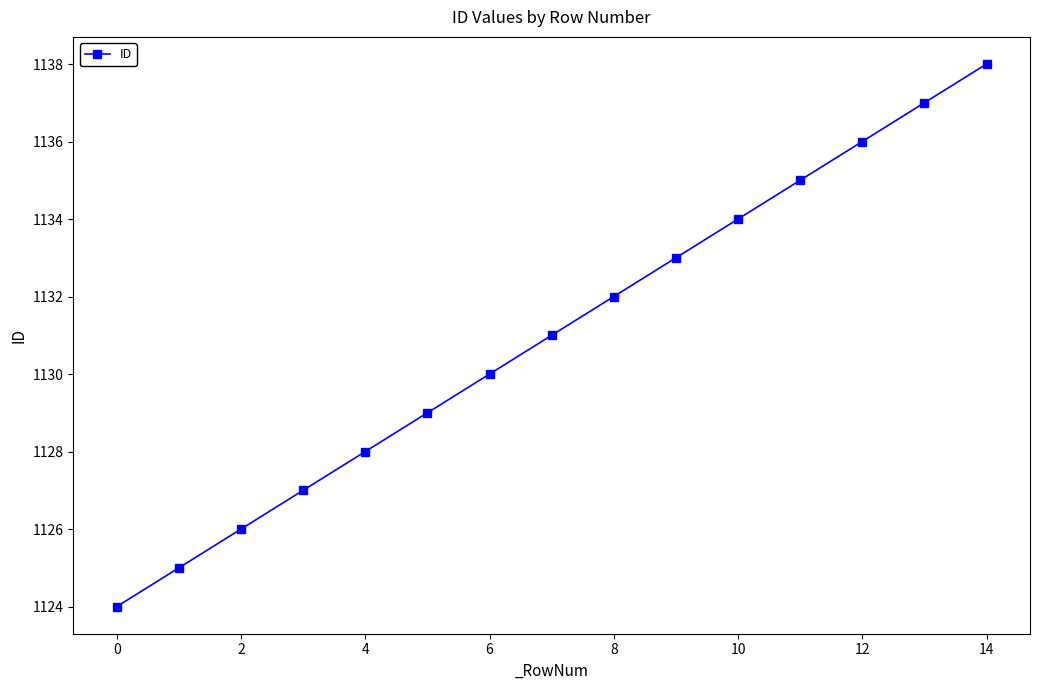

What is the maximum value shown in the chart?

1138